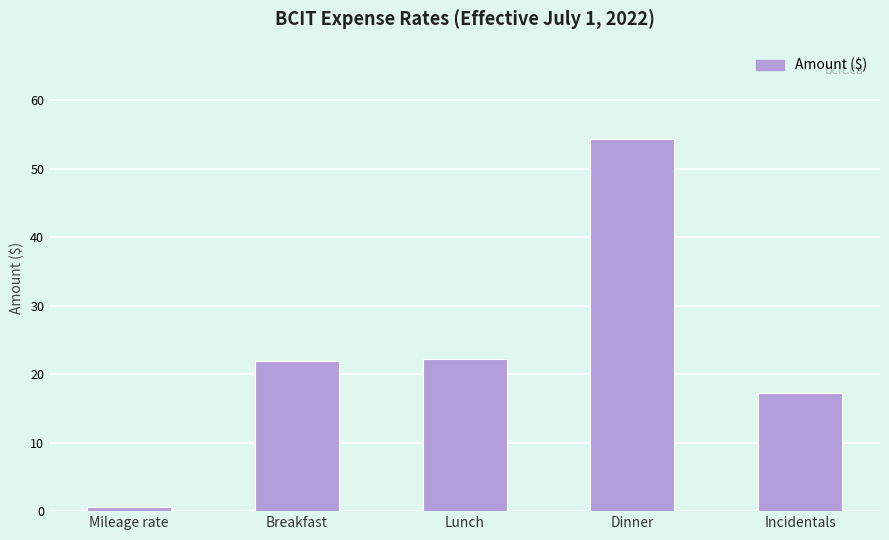

Is it true that the value at Lunch is 5.5?

False